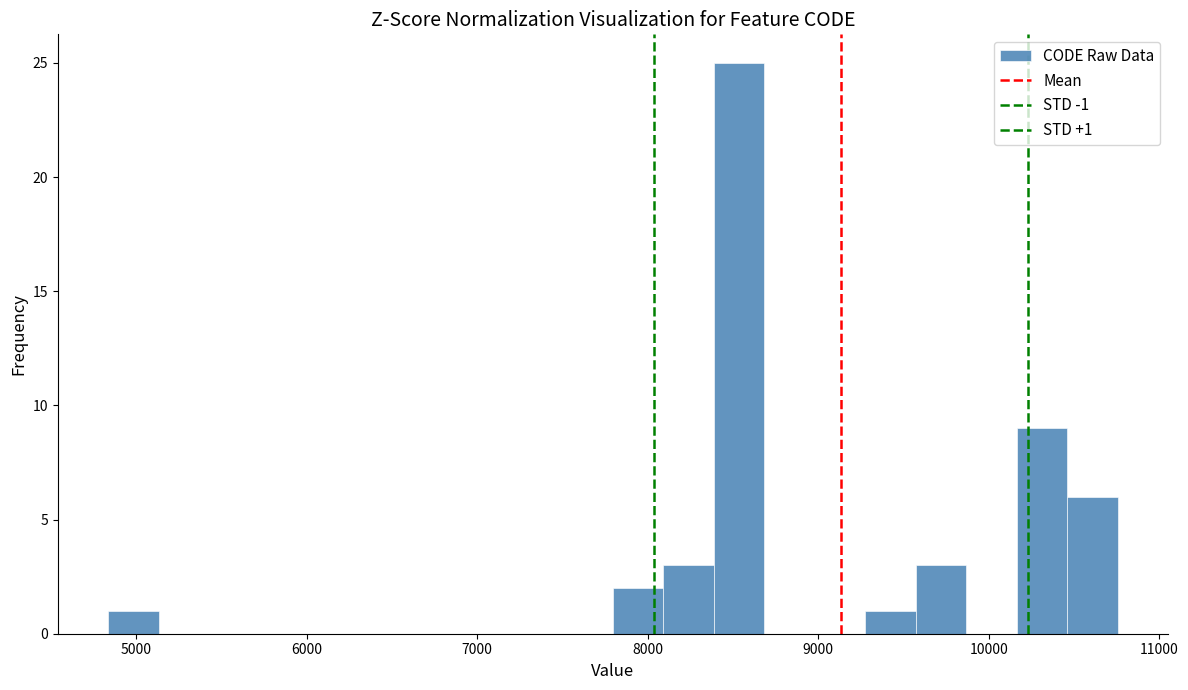

Around what value on the x-axis is the tallest bar? Give the approximate position of its centre, as read against the axis.

8500